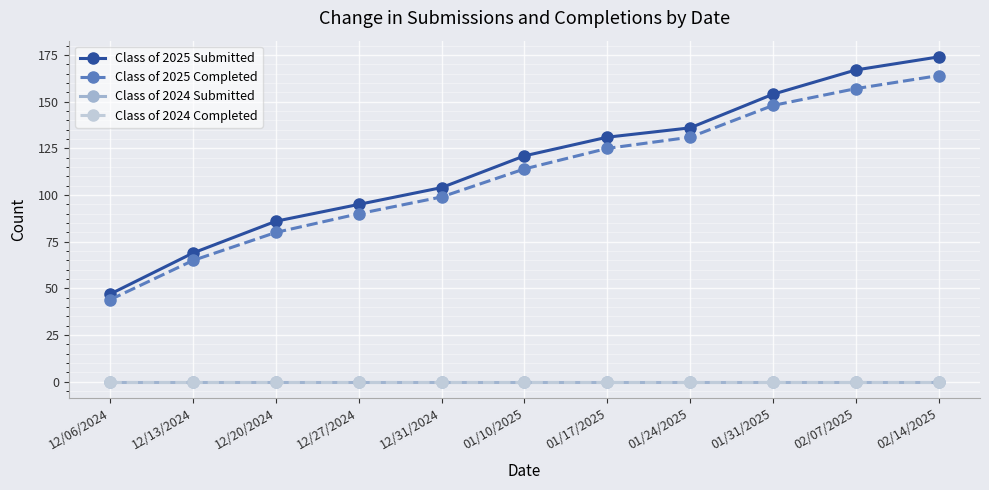

Reading left to right, transcribe all the data shown in this chart.

Class of 2025 Submitted: 12/06/2024=47	12/13/2024=69	12/20/2024=86	12/27/2024=95	12/31/2024=104	01/10/2025=121	01/17/2025=131	01/24/2025=136	01/31/2025=154	02/07/2025=167	02/14/2025=174
Class of 2025 Completed: 12/06/2024=44	12/13/2024=65	12/20/2024=80	12/27/2024=90	12/31/2024=99	01/10/2025=114	01/17/2025=125	01/24/2025=131	01/31/2025=148	02/07/2025=157	02/14/2025=164
Class of 2024 Submitted: 12/06/2024=0	12/13/2024=0	12/20/2024=0	12/27/2024=0	12/31/2024=0	01/10/2025=0	01/17/2025=0	01/24/2025=0	01/31/2025=0	02/07/2025=0	02/14/2025=0
Class of 2024 Completed: 12/06/2024=0	12/13/2024=0	12/20/2024=0	12/27/2024=0	12/31/2024=0	01/10/2025=0	01/17/2025=0	01/24/2025=0	01/31/2025=0	02/07/2025=0	02/14/2025=0